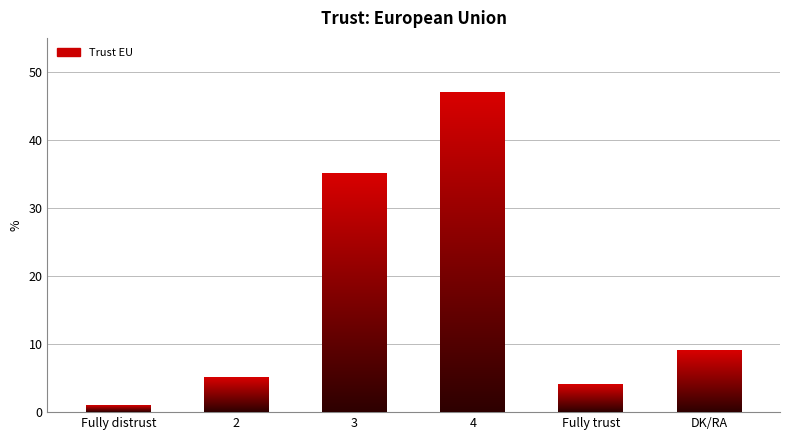

What is the smallest value displayed?

1